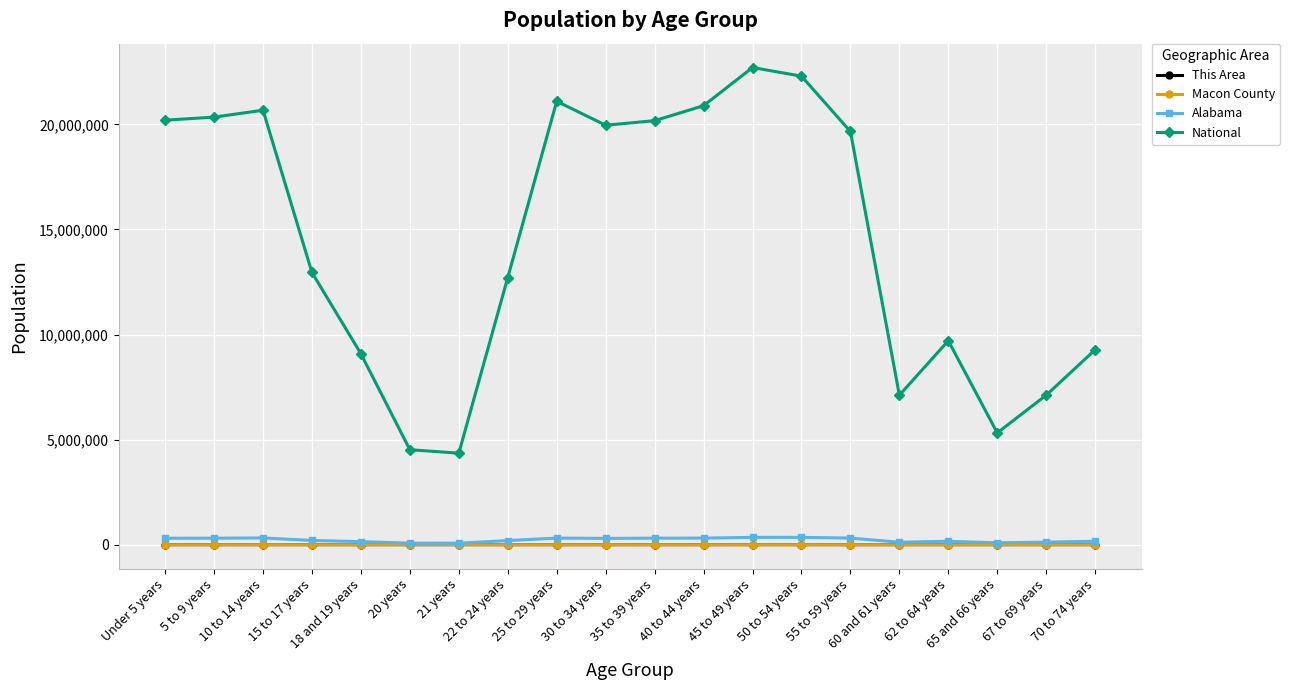

What is the difference between the Macon County values at 5 to 9 years and Under 5 years?

101